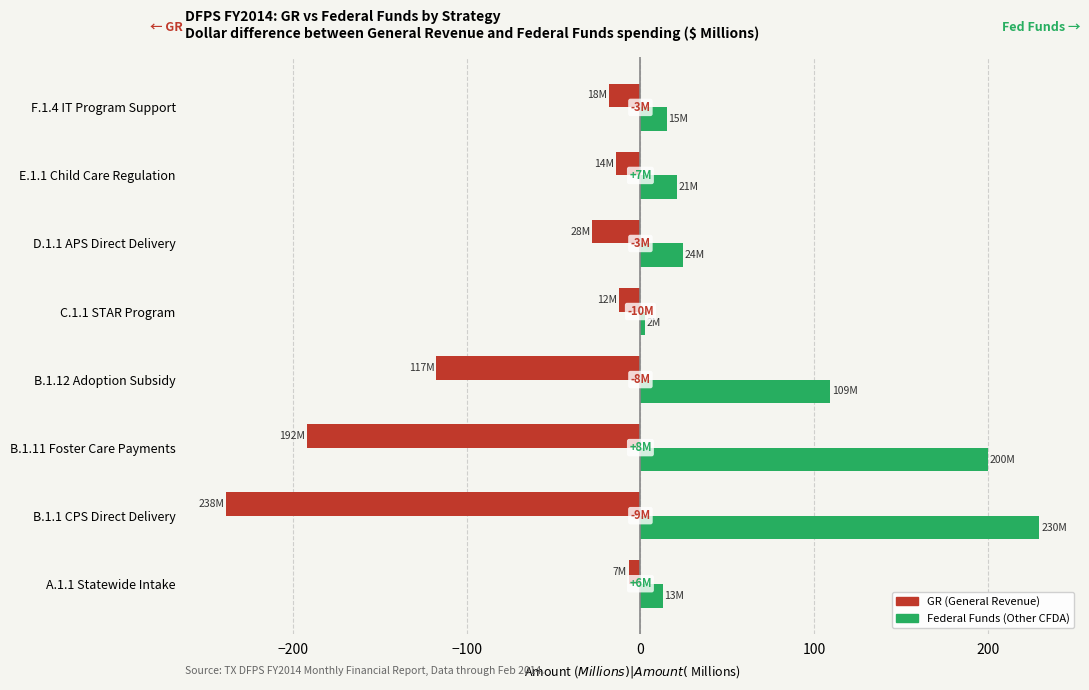

What is the total value across all series at B.1.11 Foster Care Payments?

7.9